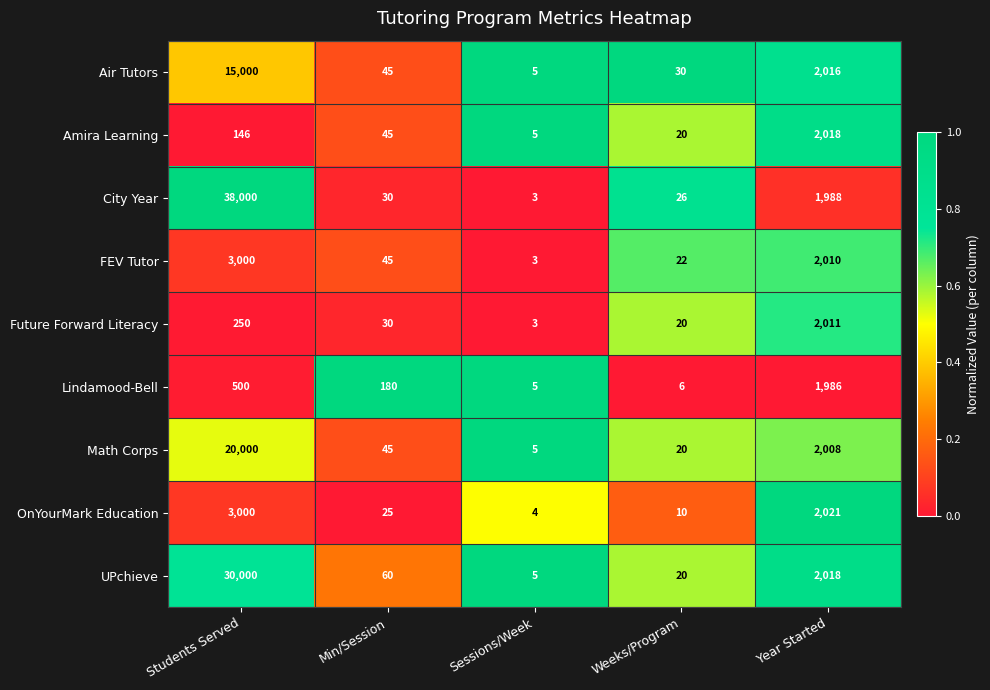

List the labels in order of Lindamood-Bell value, smallest first.

Sessions/Week, Weeks/Program, Min/Session, Students Served, Year Started